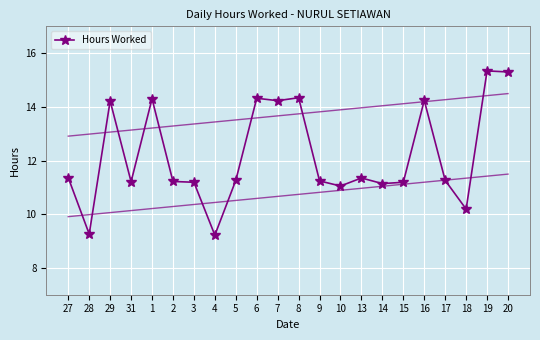

What is the value of the 9th point from the left?

11.3